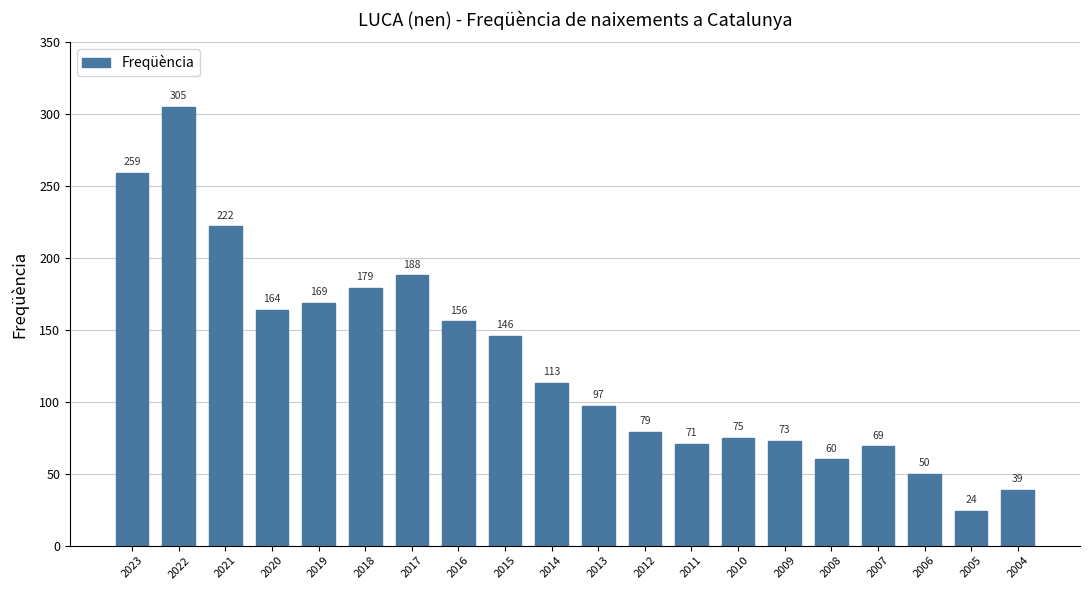

Which category has the highest value across all series?

2022